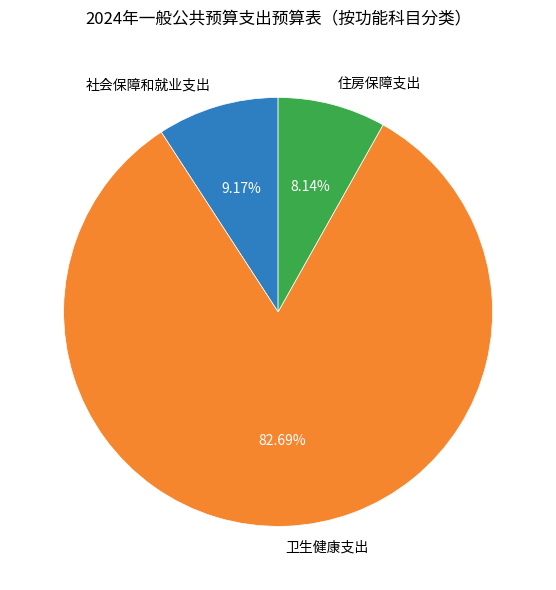

Which category accounts for the majority?

卫生健康支出